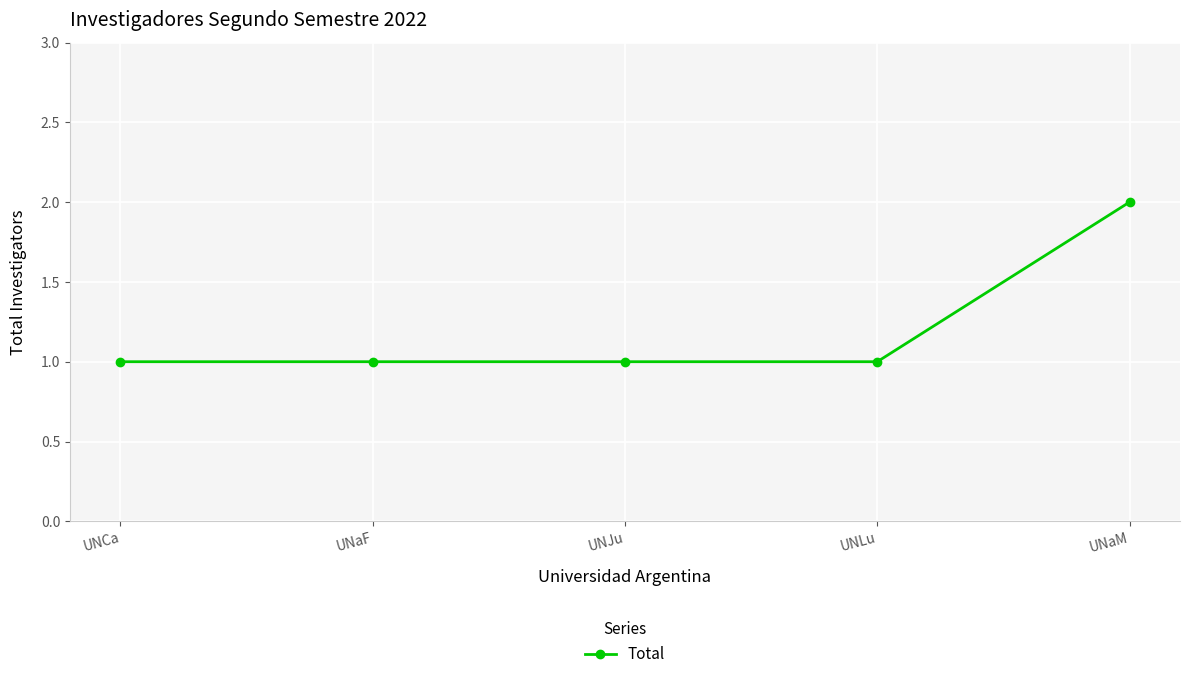

What is the difference between the maximum and second lowest values?

1